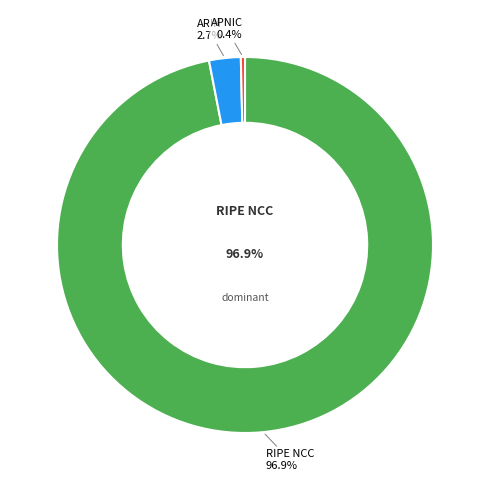

How many segments does this pie chart have?

3